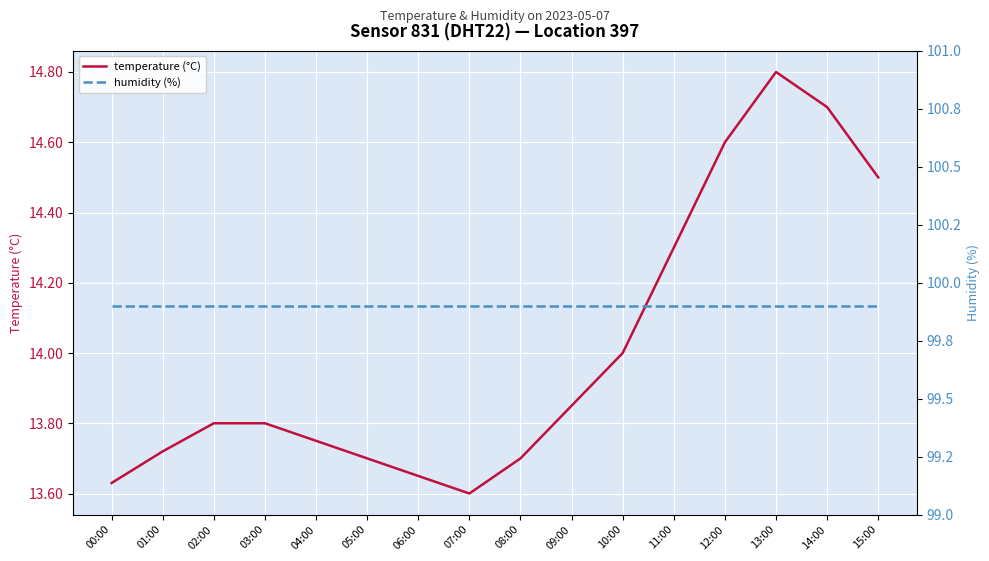

True or false: temperature (°C) has more than 2 interior local peaks.

False